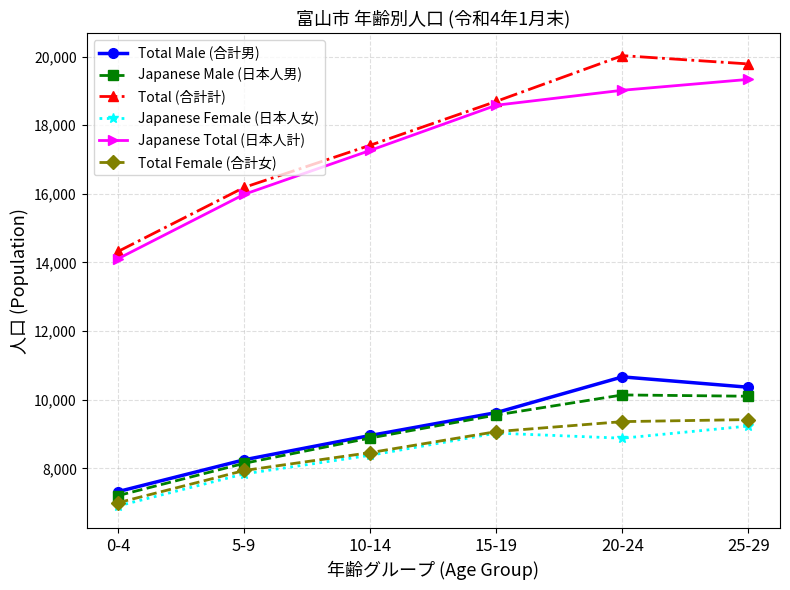

Where is the first local minimum for Japanese Female (日本人女)?

20-24